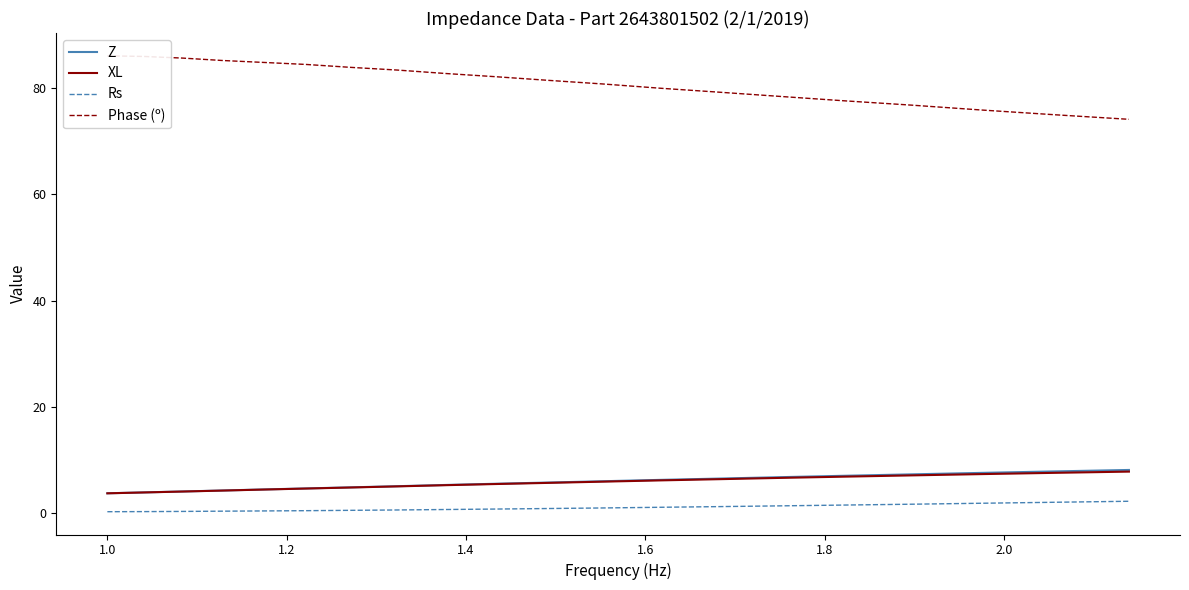

True or false: Phase (º) and Rs intersect in this chart.

False